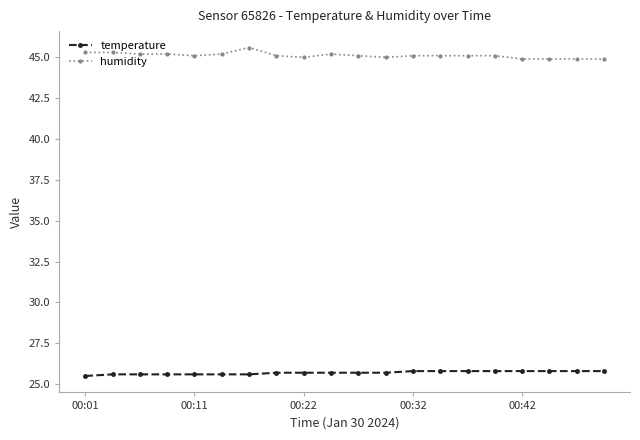

At how many categories does at least one series exceed 30?

20